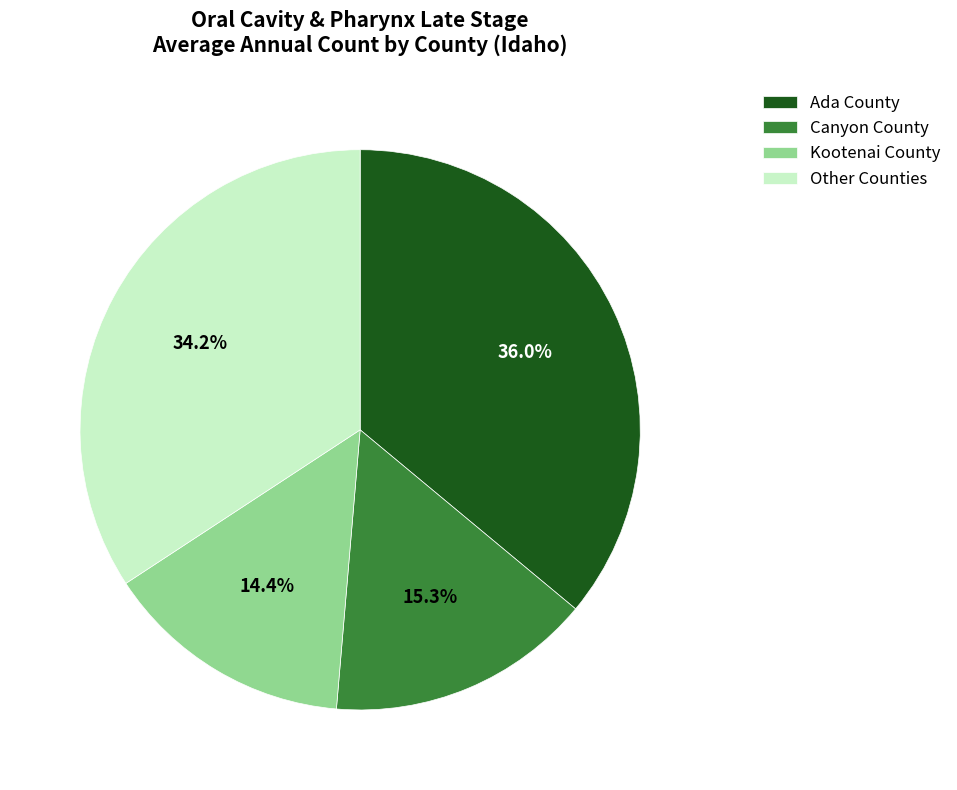

Is Kootenai County the majority of the pie?

No